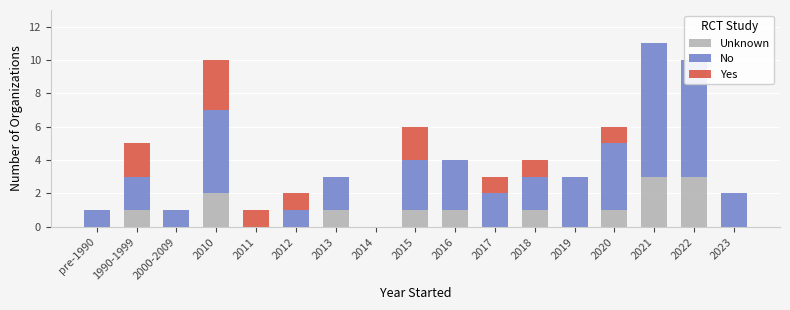

Rank the categories by Yes value from highest to lowest.

2010, 1990-1999, 2015, 2011, 2012, 2017, 2018, 2020, pre-1990, 2000-2009, 2013, 2014, 2016, 2019, 2021, 2022, 2023